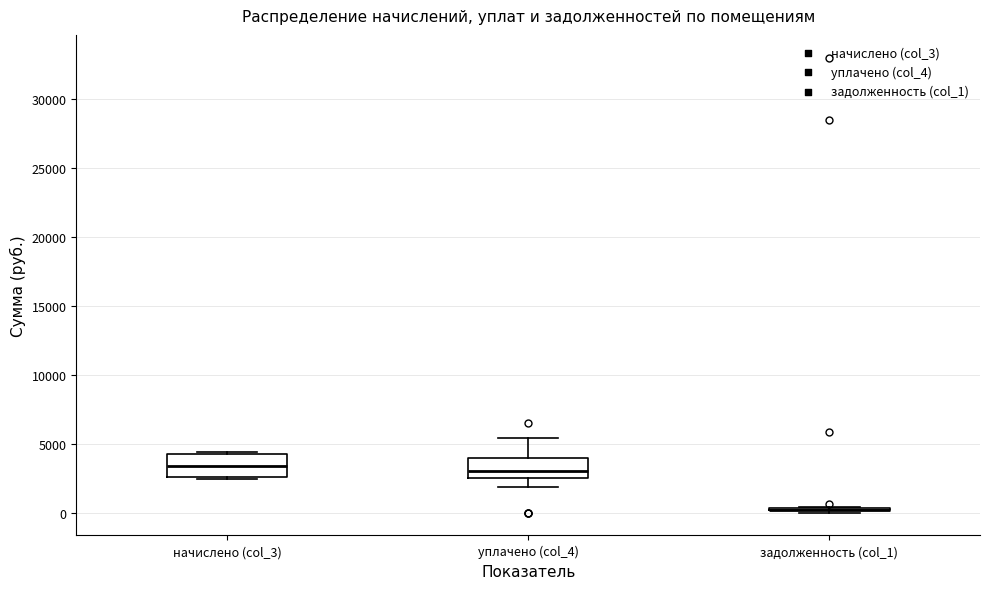

Reading left to right, transcribe this box plot: for each box, give where its median line is, the range the box spans, and where its two whiskers end, as read against the y-axis. The values are not printed on the chart, so give them approximately, as read against the axis.

начислено (col_3): median 3500, box 2500 to 4500, whiskers 2500 to 4500
уплачено (col_4): median 3000, box 2500 to 4000, whiskers 2000 to 5500
задолженность (col_1): box collapsed to a line at 0, whiskers 0 to 500